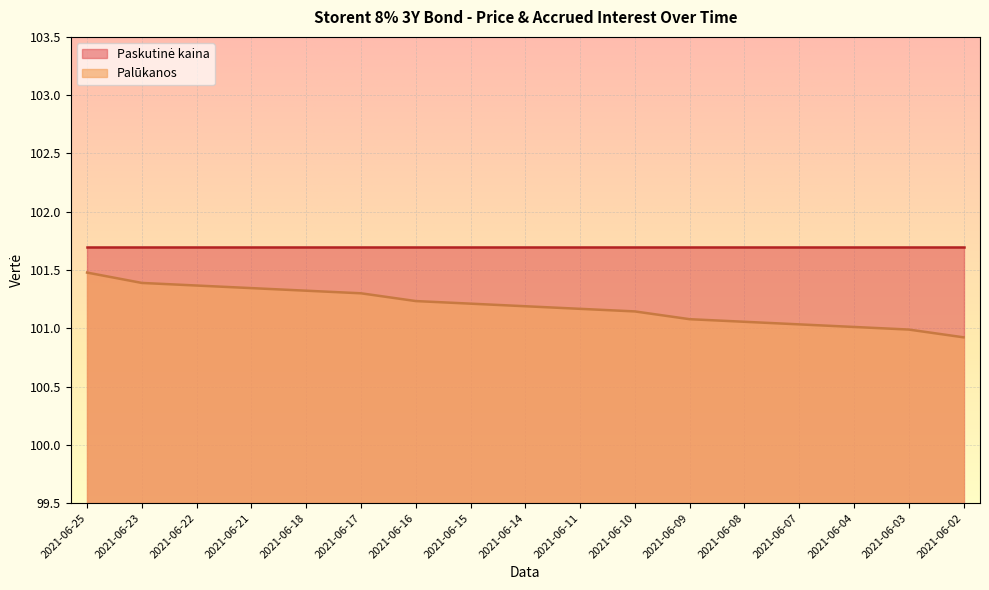

At which label does Palūkanos reach its peak?

2021-06-25